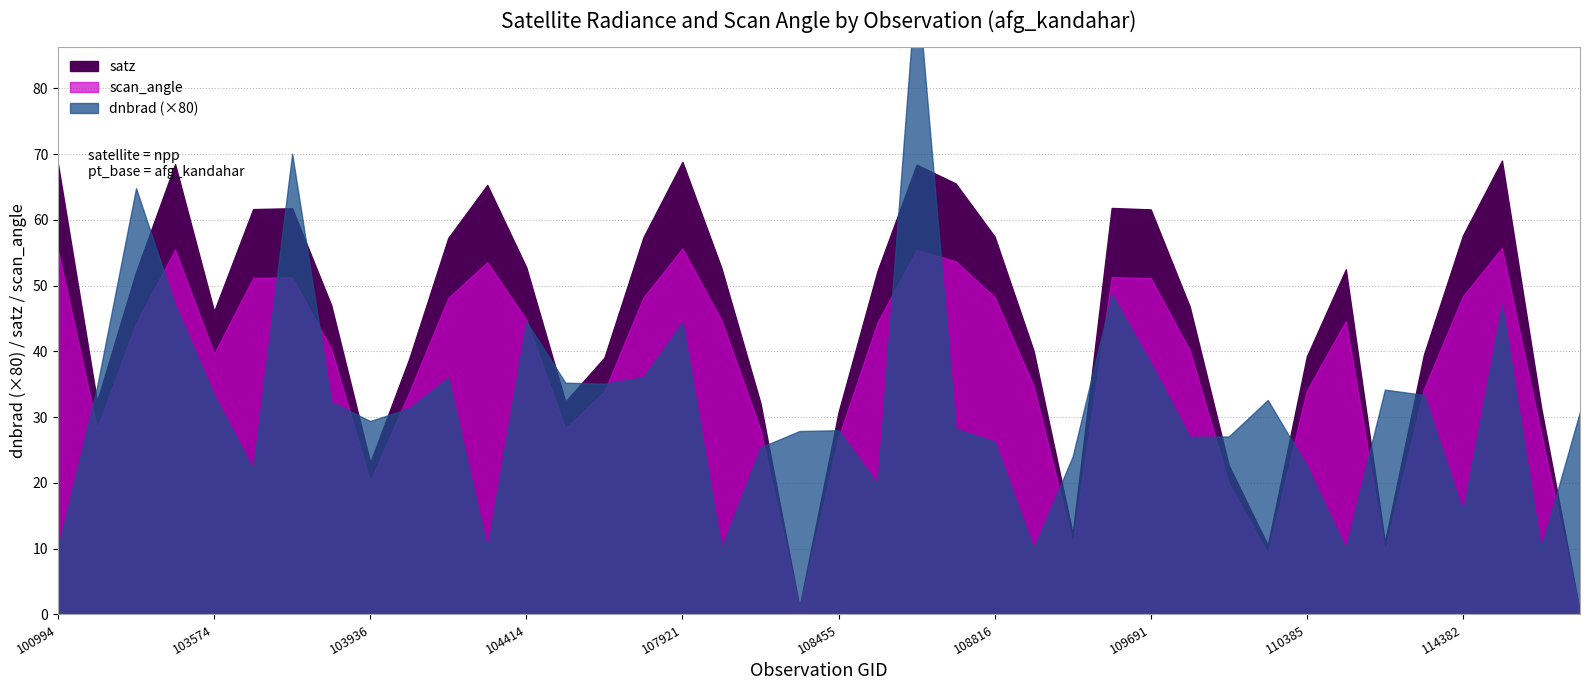

How many interior local valleys does the satz series have?

8